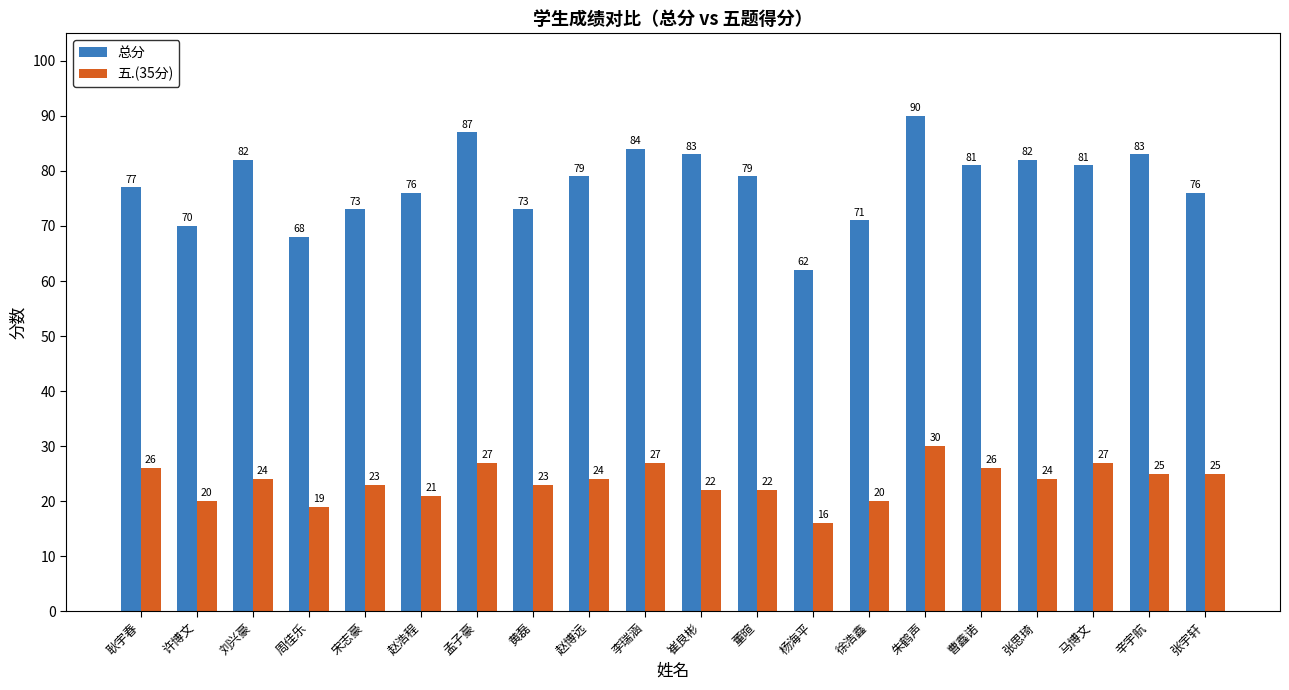

What is the total value across all series at 曹鑫诺?

107